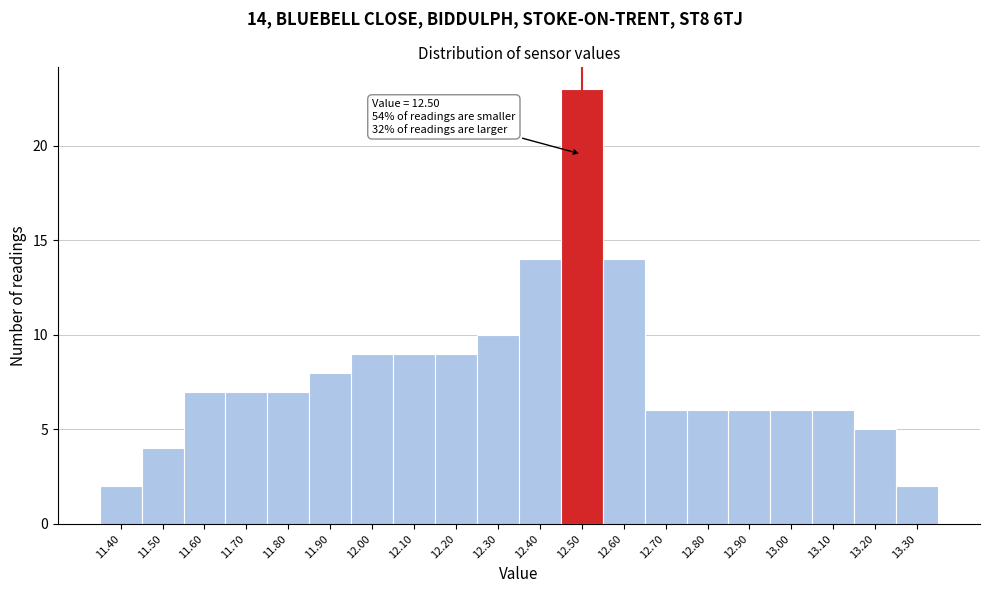

Over which range of the x-axis is the bar tallest?

12.45 to 12.55